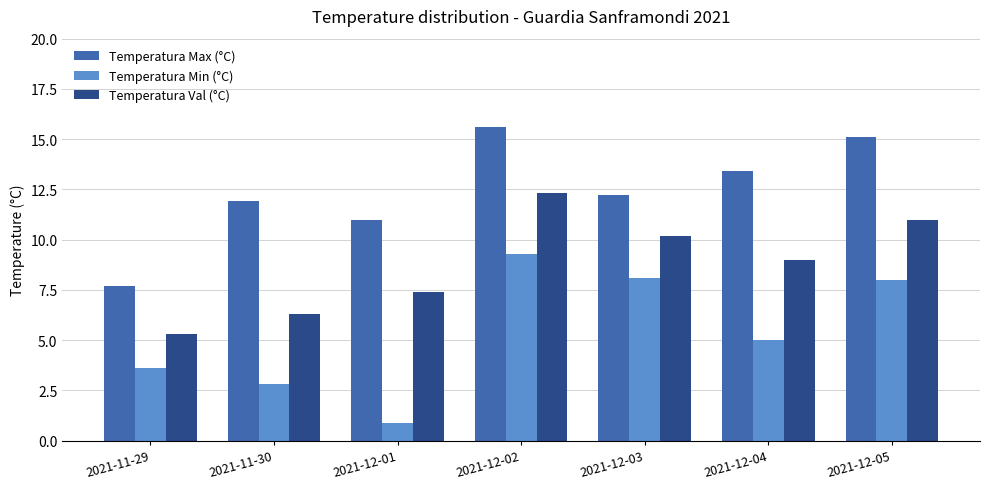

How many bars are there in total?

21